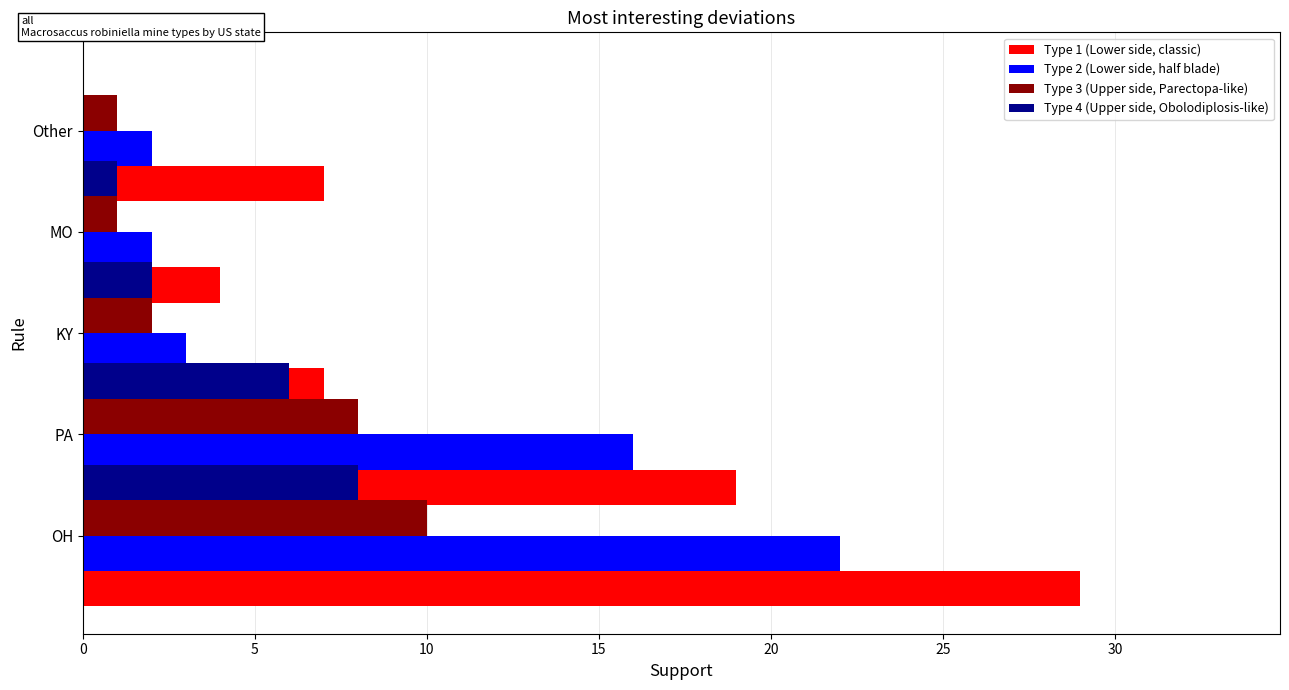

How many bars are there in each group?

4